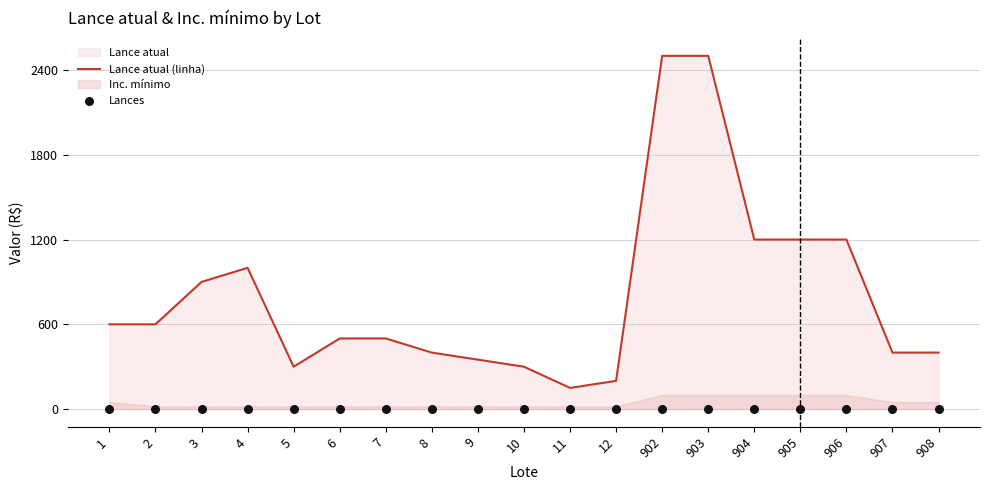

Which series has the largest Y range (max minus min)?

Lance atual (linha)